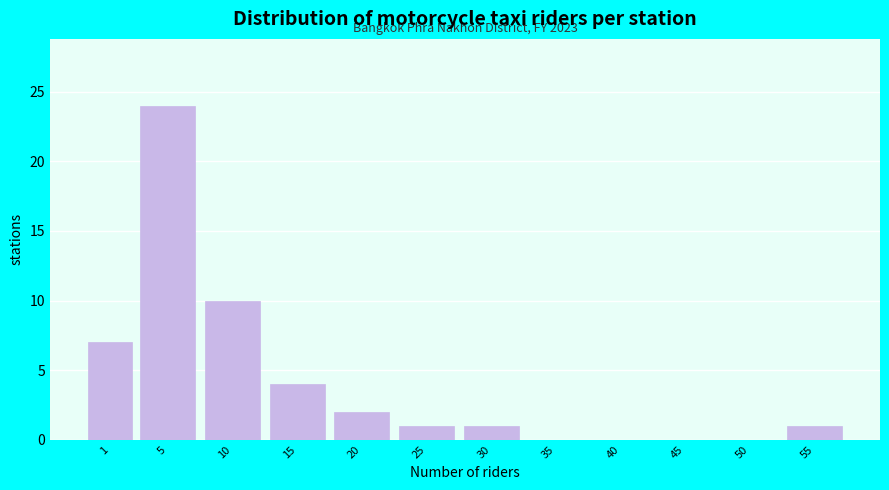

Reading left to right, extract all data points from this chart.

1=7	5=24	10=10	15=4	20=2	25=1	30=1	35=0	40=0	45=0	50=0	55=1